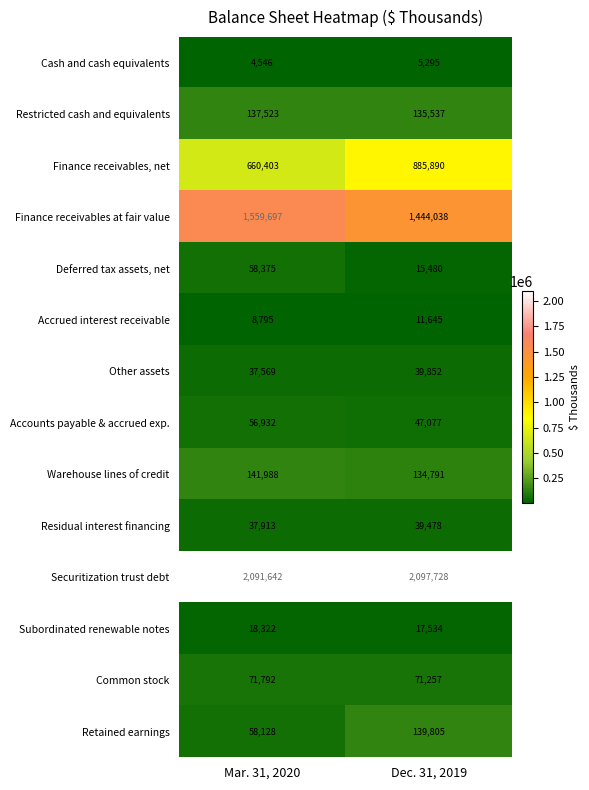

What is the total value across all series at Dec. 31, 2019?

5085407